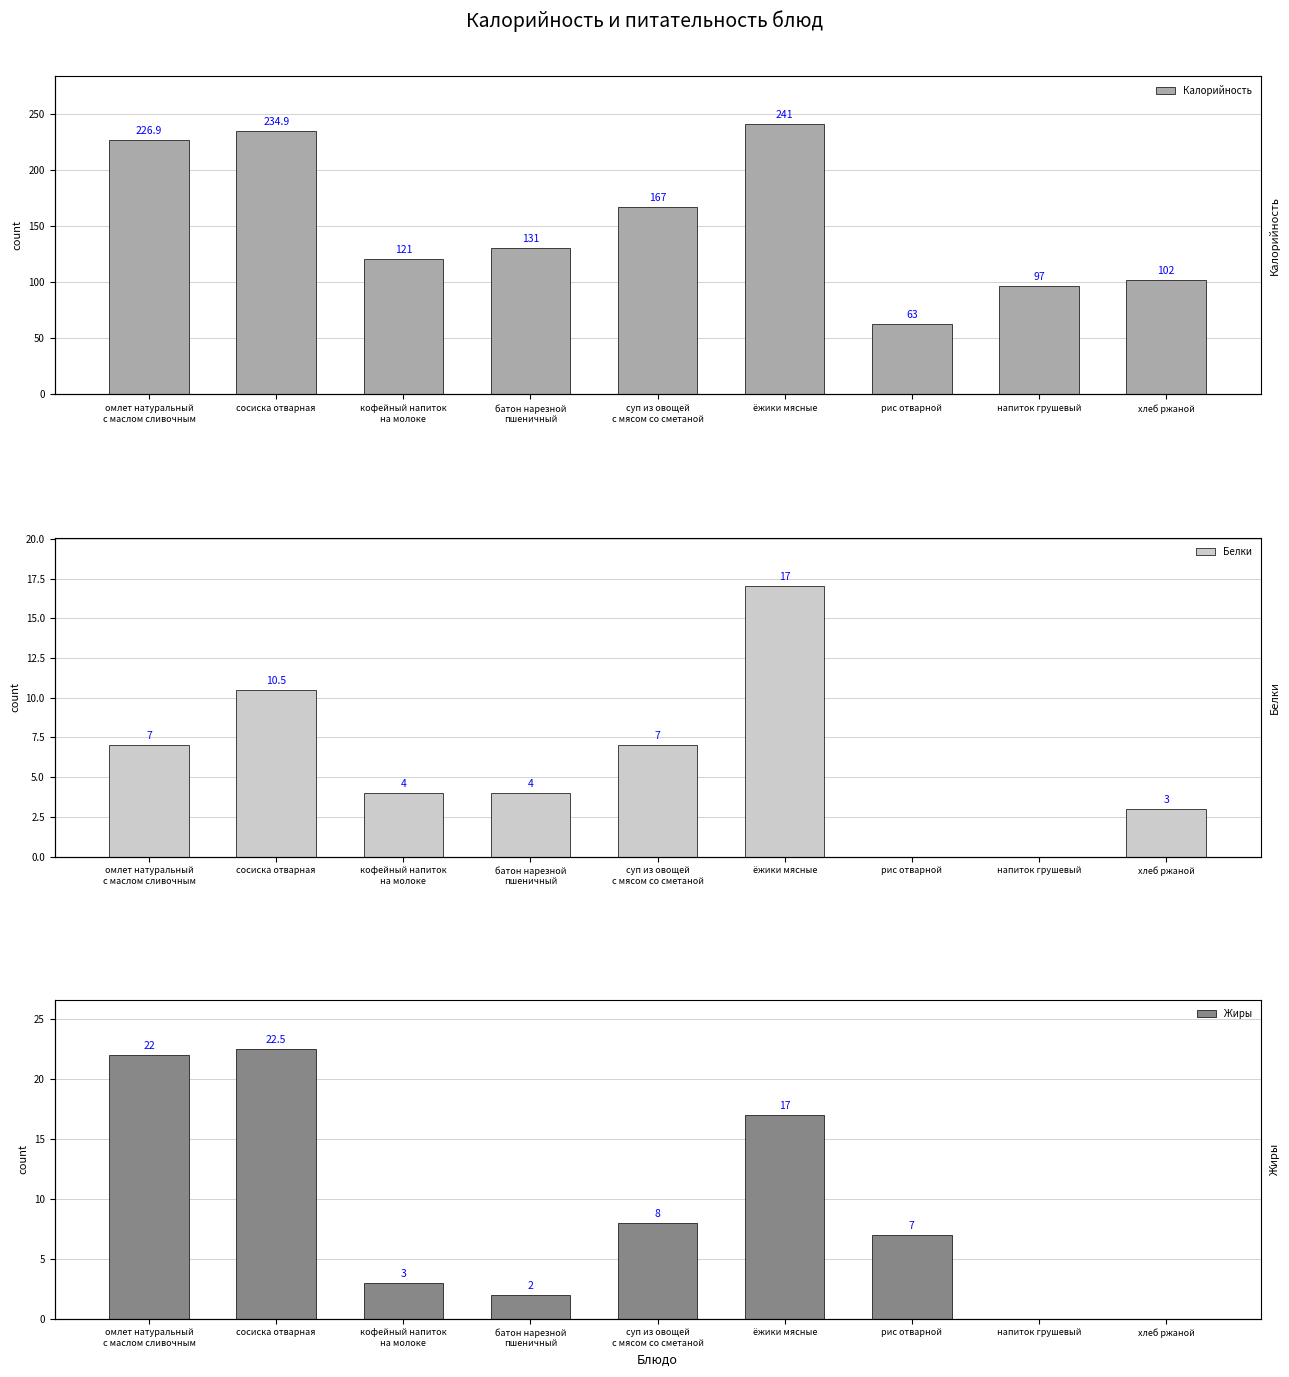

At which category is the sum across all series the highest?

ёжики мясные